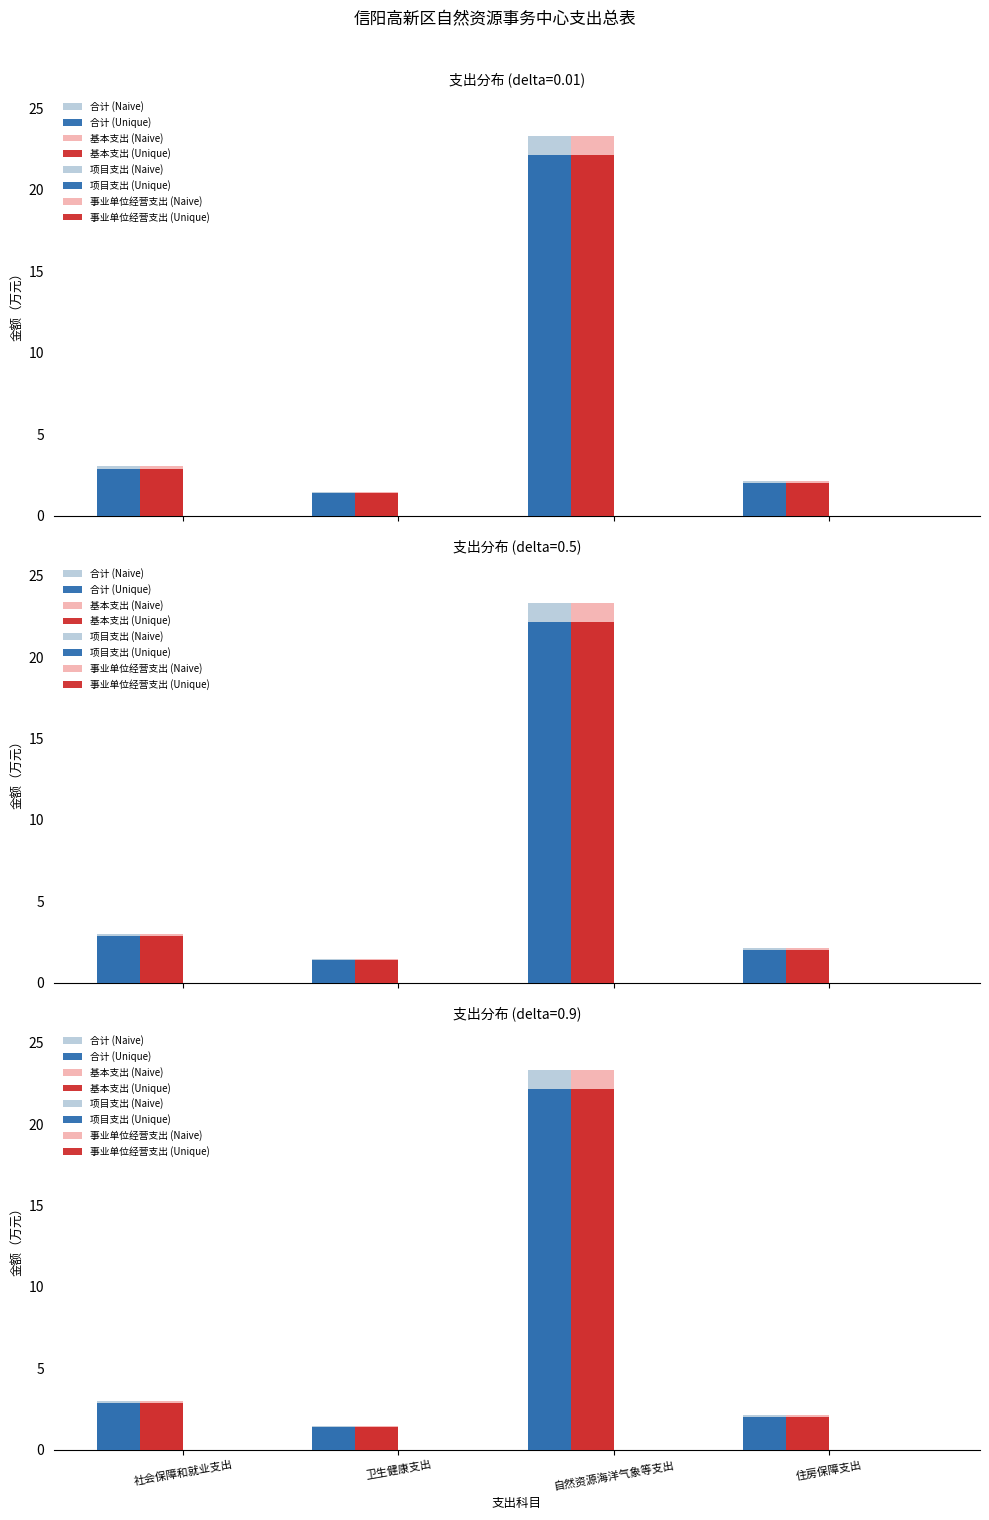

List the labels in order of 合计 value, largest first.

自然资源海洋气象等支出, 社会保障和就业支出, 住房保障支出, 卫生健康支出